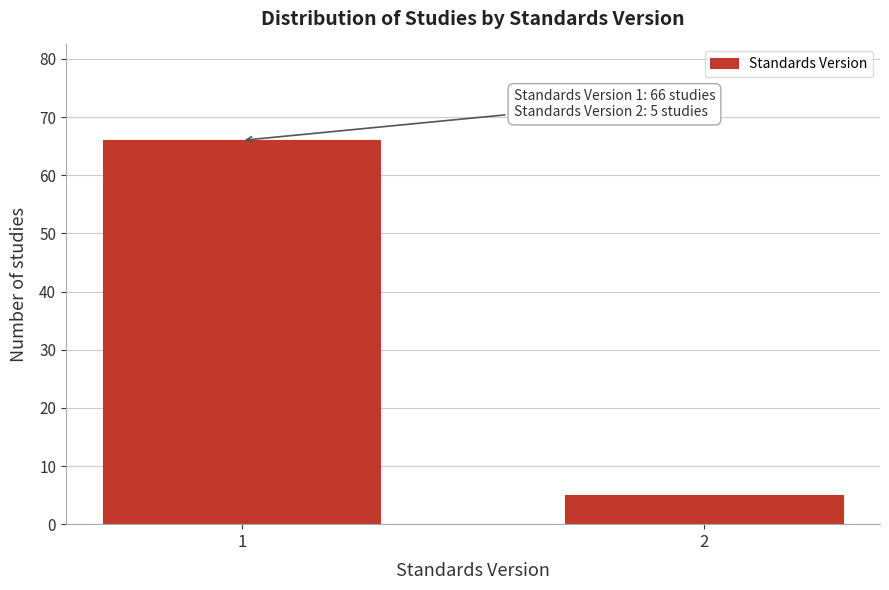

Reading left to right, transcribe all the data shown in this chart.

66	5